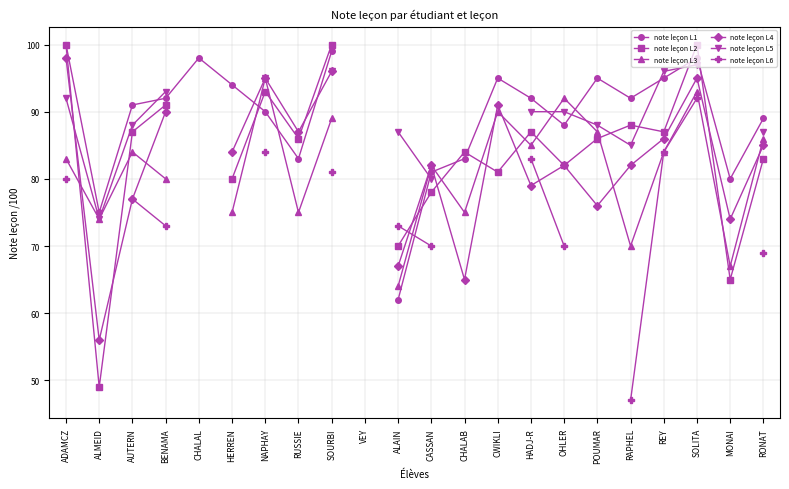

Which series has the widest spread of values?

note leçon L2